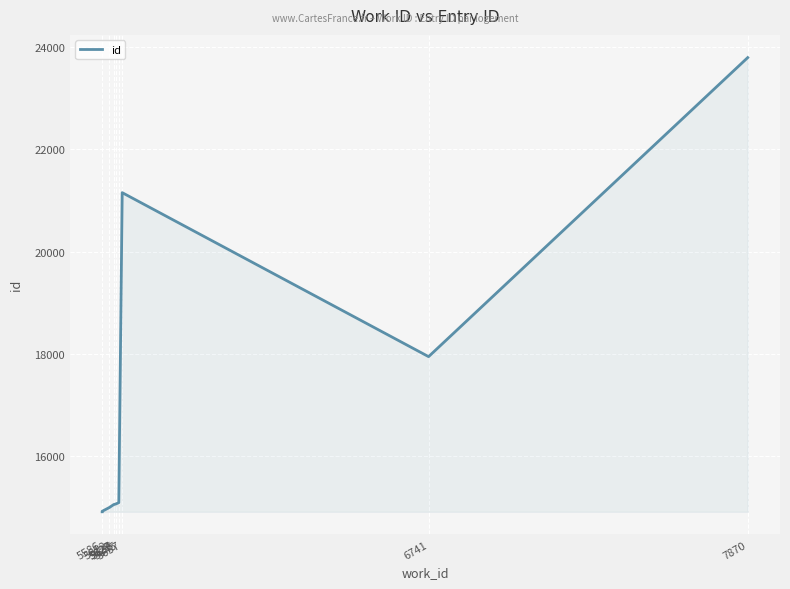

True or false: the data shows 23794 at 7870.

True